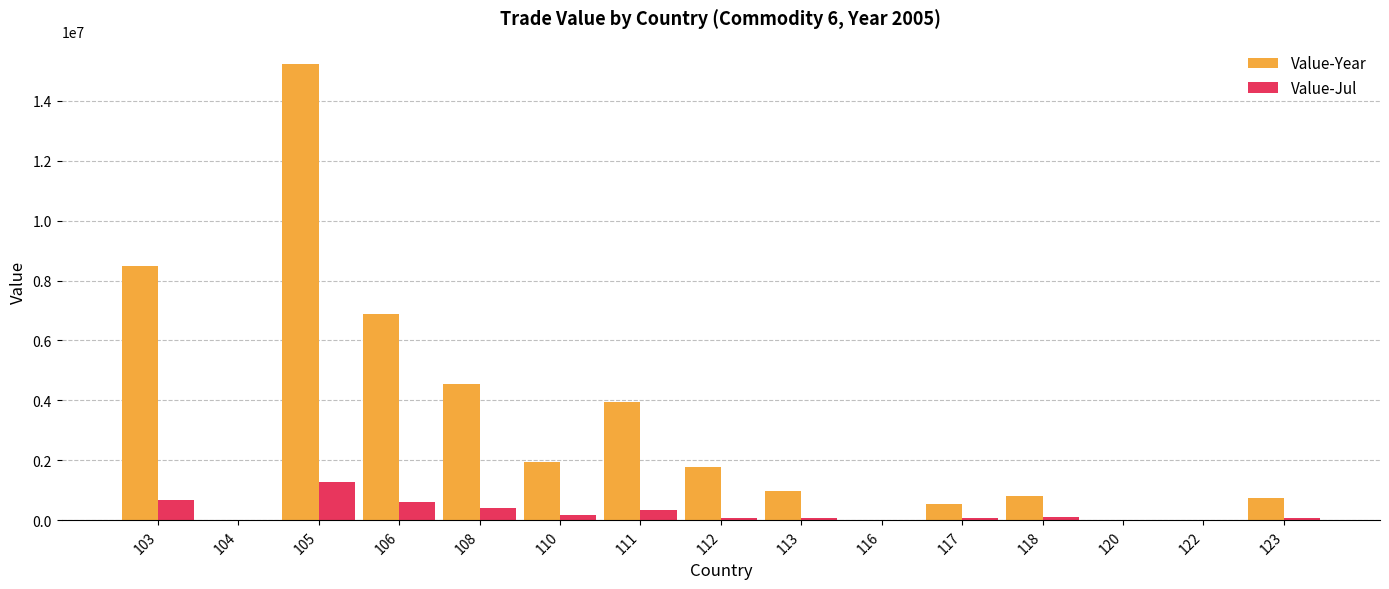

Are the bars horizontal?

No